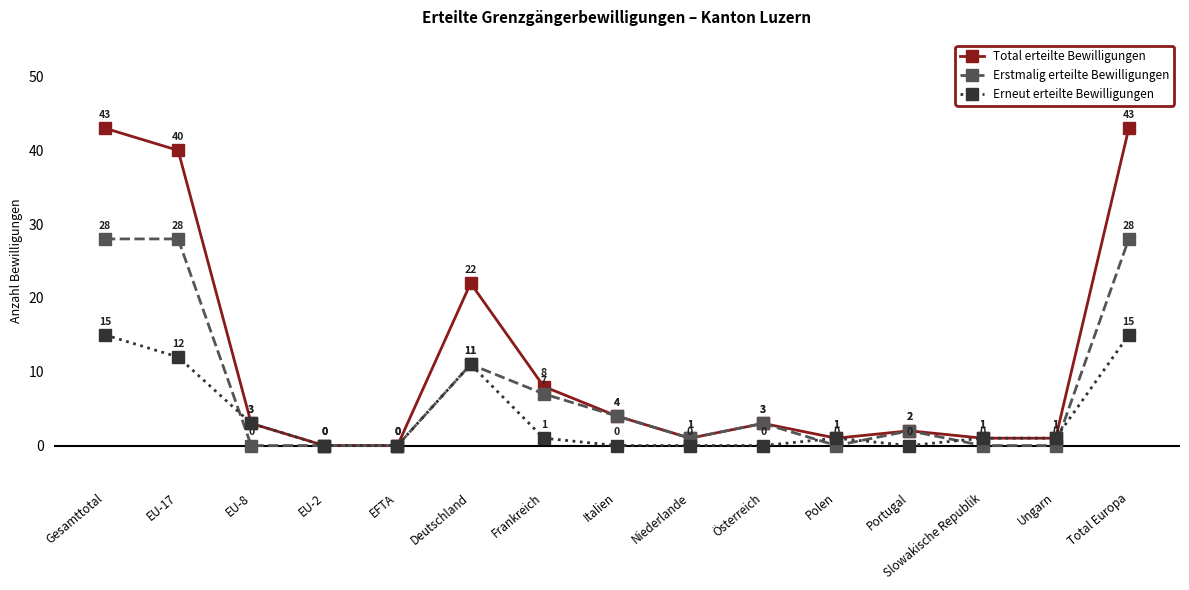

True or false: Erneut erteilte Bewilligungen has a value of 12 at EU-17.

True